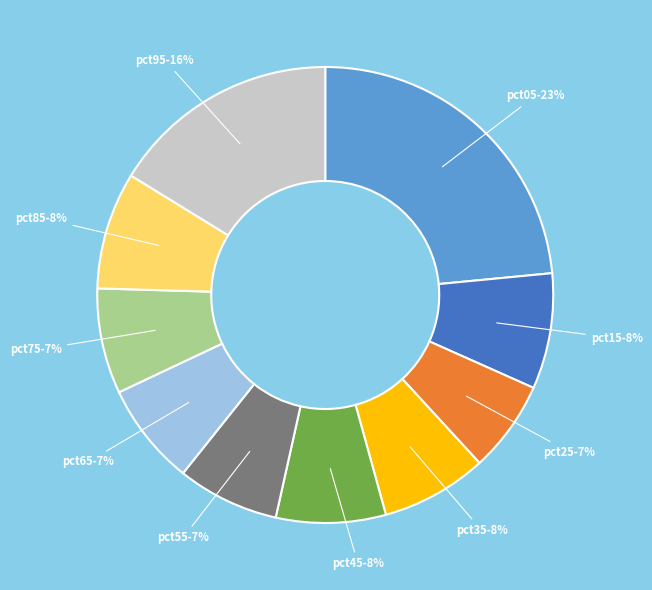

To the nearest percent, what is the average slice percentage?

10%